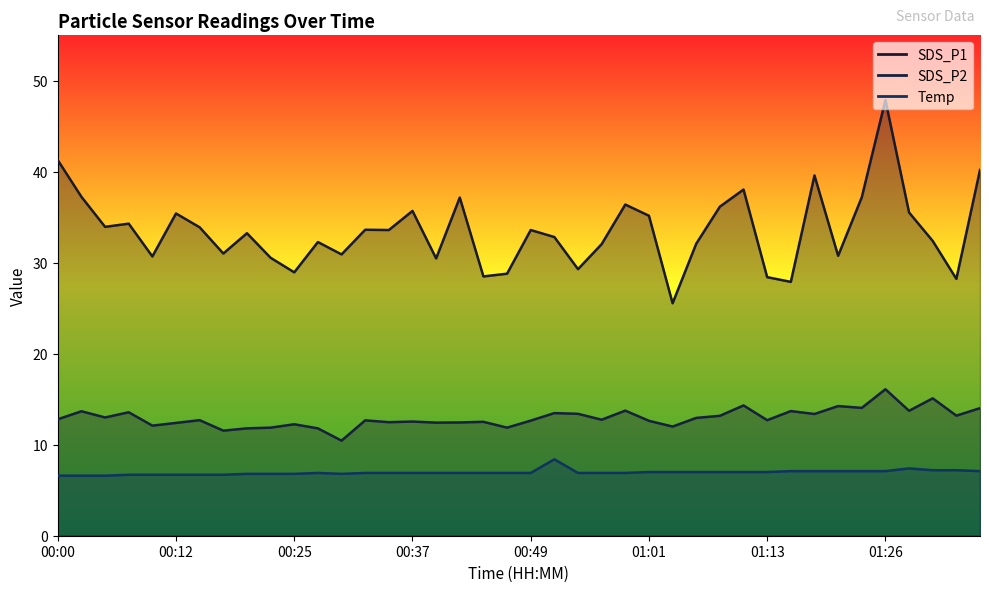

Rank the series by their average value, from lowest to highest.

Temp, SDS_P2, SDS_P1